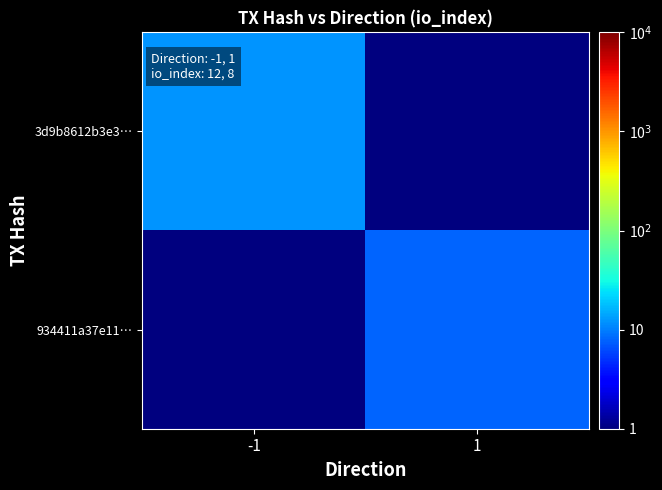

What is the spread (max minus min) of values at 1?

7.9